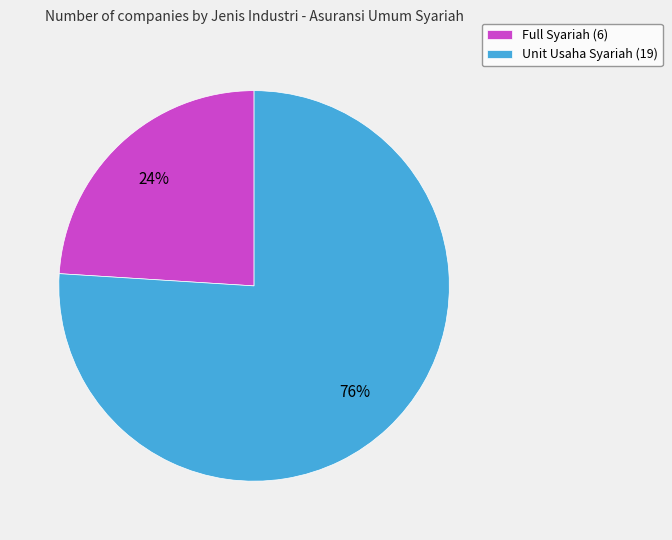

To the nearest percent, what percentage of the pie is Unit Usaha Syariah?

76%